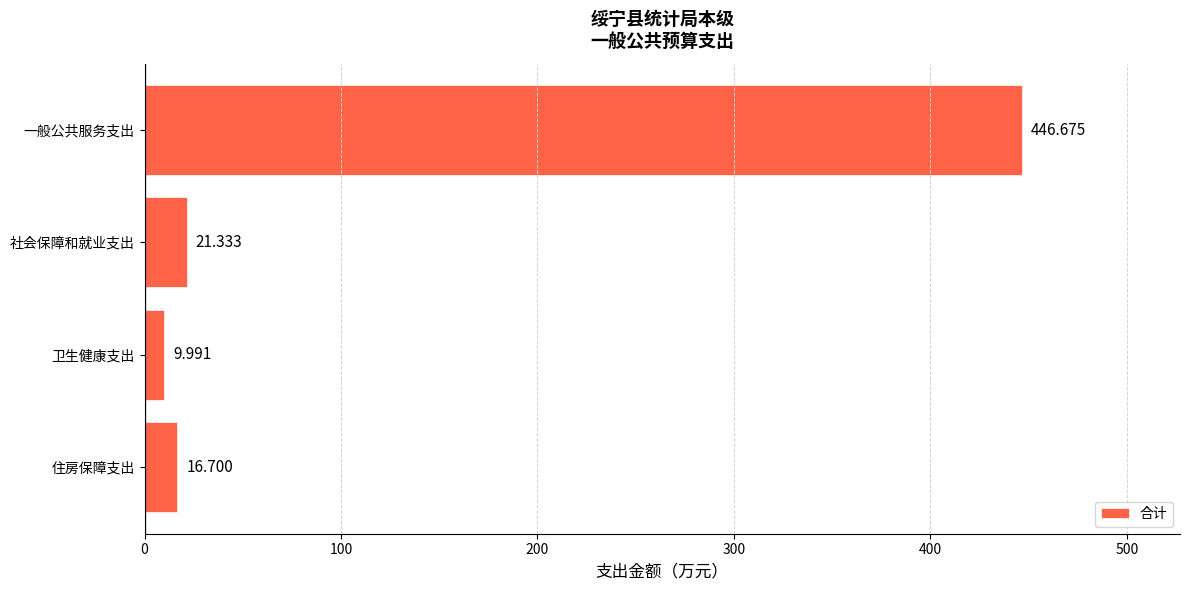

List the labels in order of value, smallest first.

卫生健康支出, 住房保障支出, 社会保障和就业支出, 一般公共服务支出